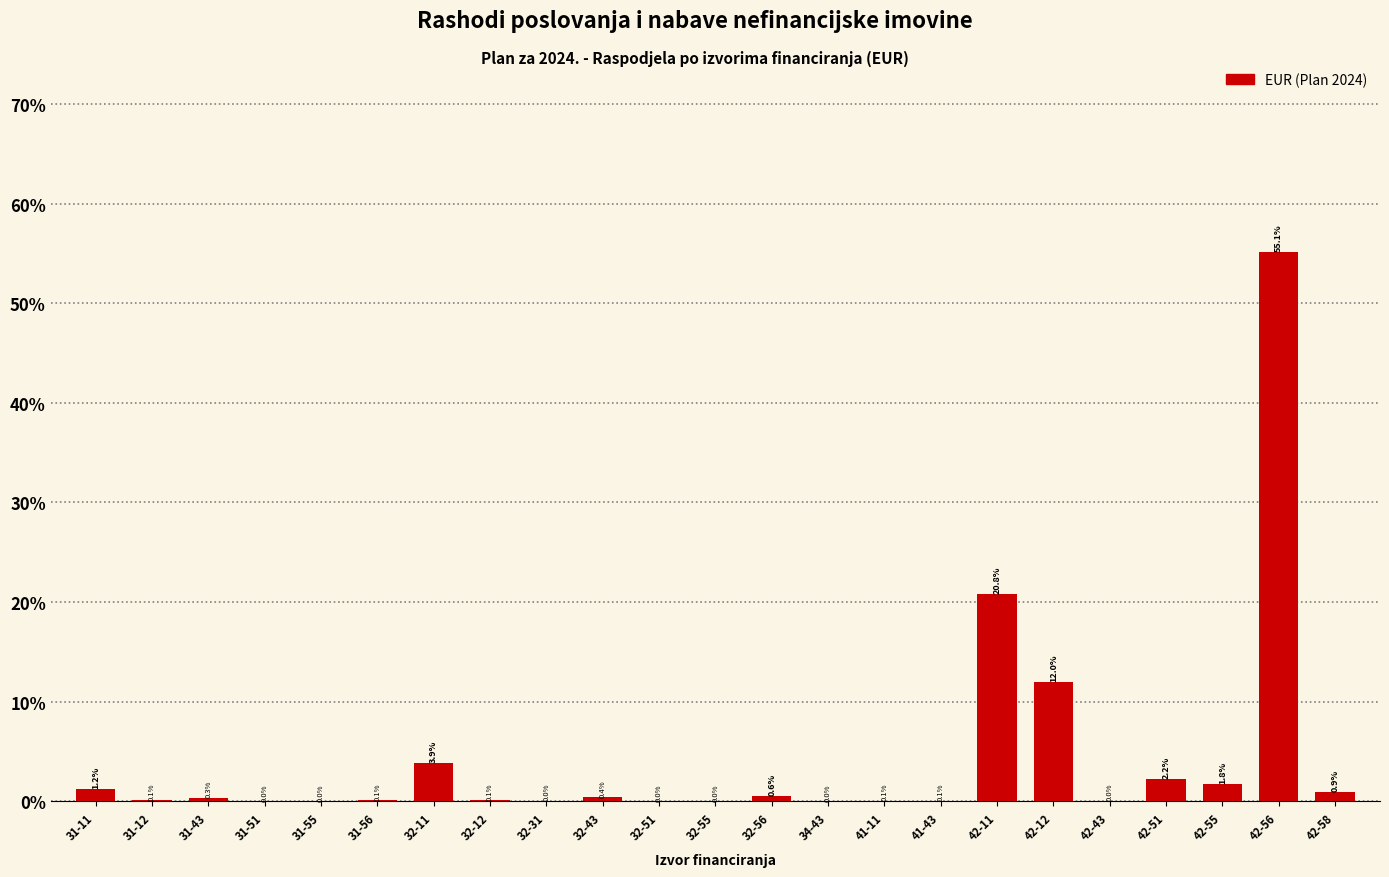

Between 42-11 and 42-12, which is larger?

42-11